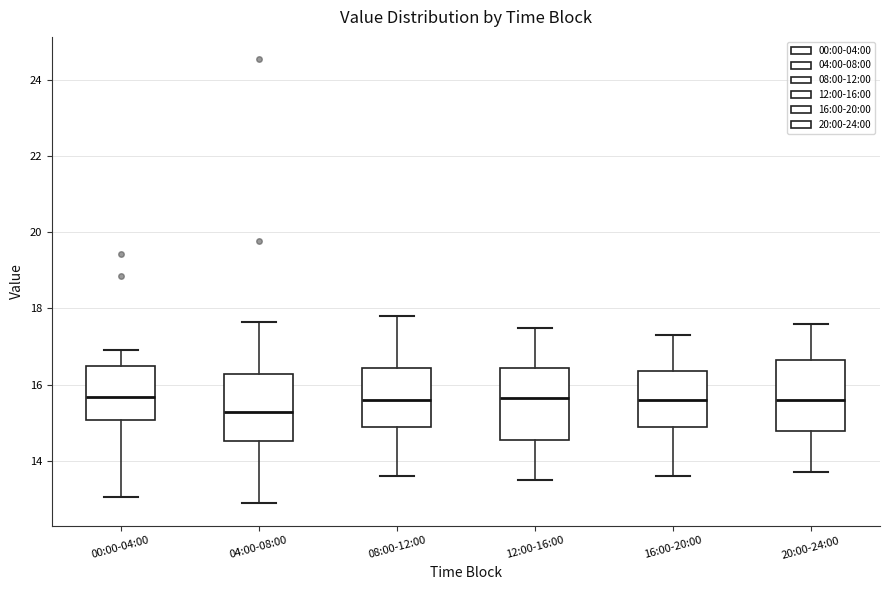

Reading left to right, transcribe this box plot: for each box, give where its median line is, the range the box spans, and where its two whiskers end, as read against the y-axis. The values are not printed on the chart, so give them approximately, as read against the axis.

00:00-04:00: median 15.6, box 15.0 to 16.6, whiskers 13.0 to 17.0
04:00-08:00: median 15.2, box 14.6 to 16.2, whiskers 12.8 to 17.6
08:00-12:00: median 15.6, box 14.8 to 16.4, whiskers 13.6 to 17.8
12:00-16:00: median 15.6, box 14.6 to 16.4, whiskers 13.6 to 17.6
16:00-20:00: median 15.6, box 14.8 to 16.4, whiskers 13.6 to 17.4
20:00-24:00: median 15.6, box 14.8 to 16.6, whiskers 13.8 to 17.6